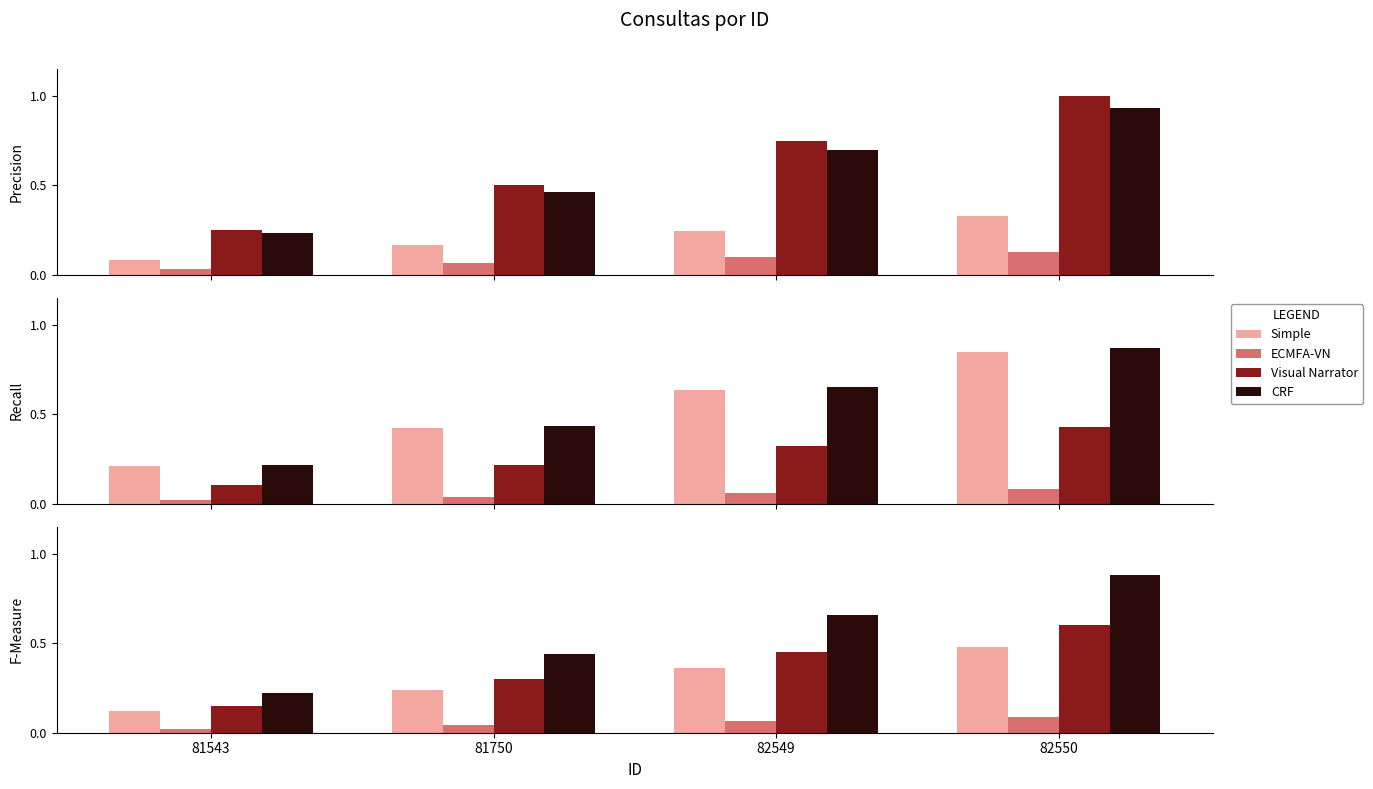

At 81543, list the series in order from smallest to largest.

ECMFA-VN, Simple, Visual Narrator, CRF